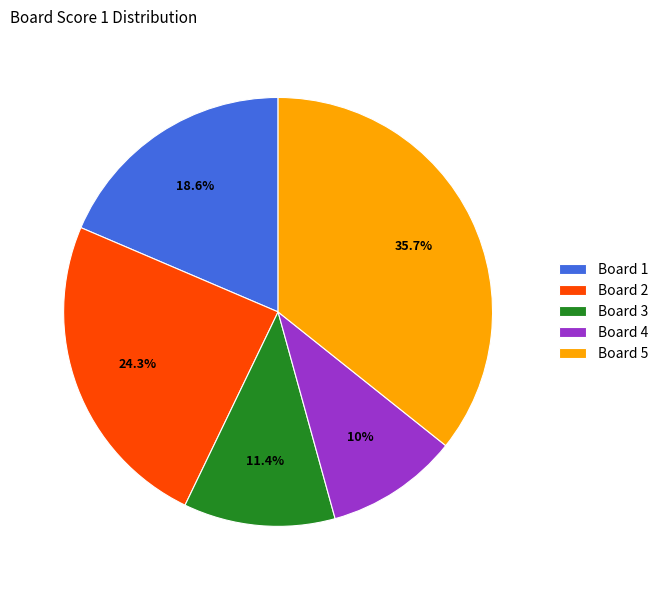

Is it true that Board 3 is 4% of the pie?

False